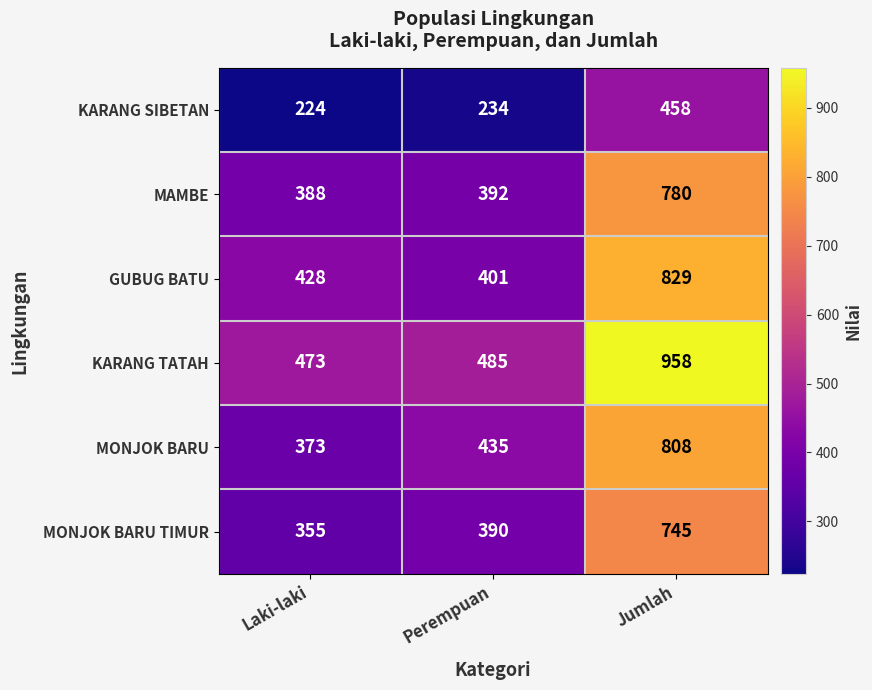

What is the difference between the maximum and minimum values in the GUBUG BATU series?

428